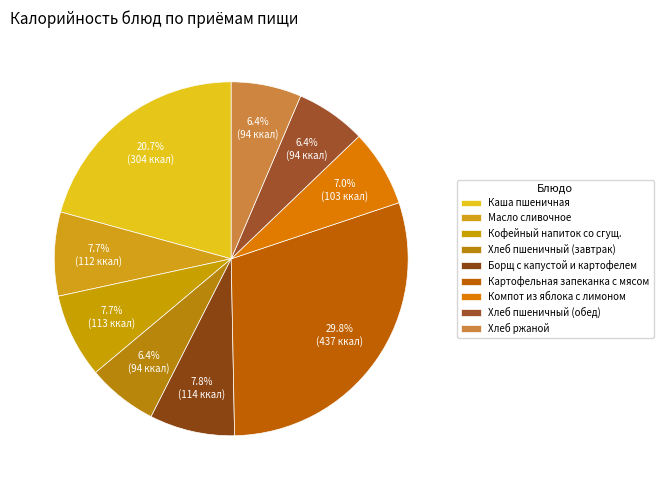

What portion of the pie excludes Хлеб пшеничный (обед)?

93.6%